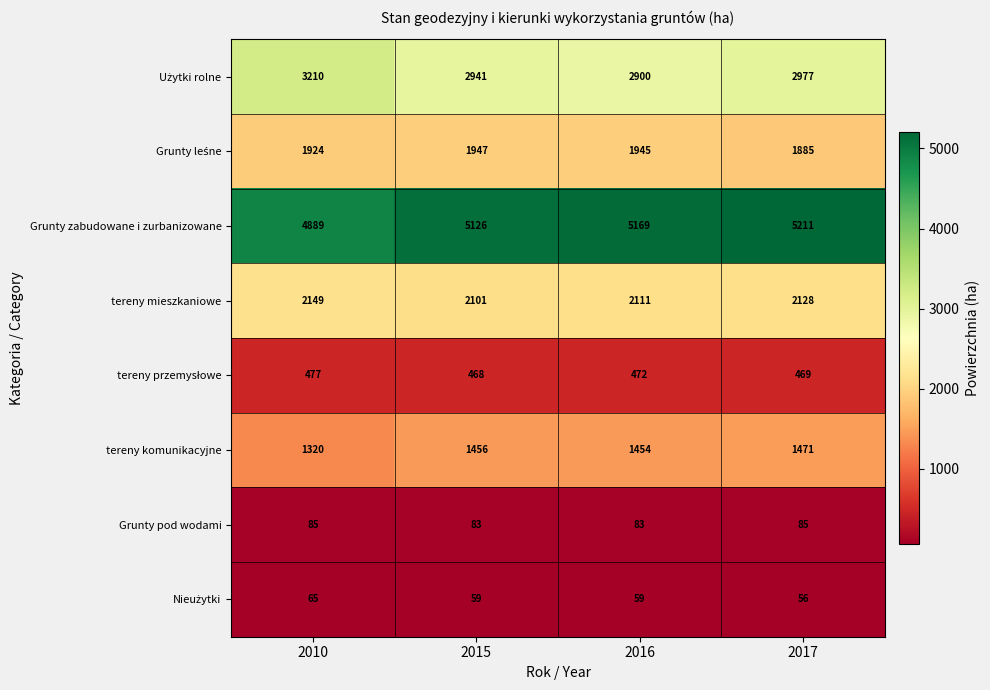

Is it true that tereny komunikacyjne equals 2317 at 2016?

False